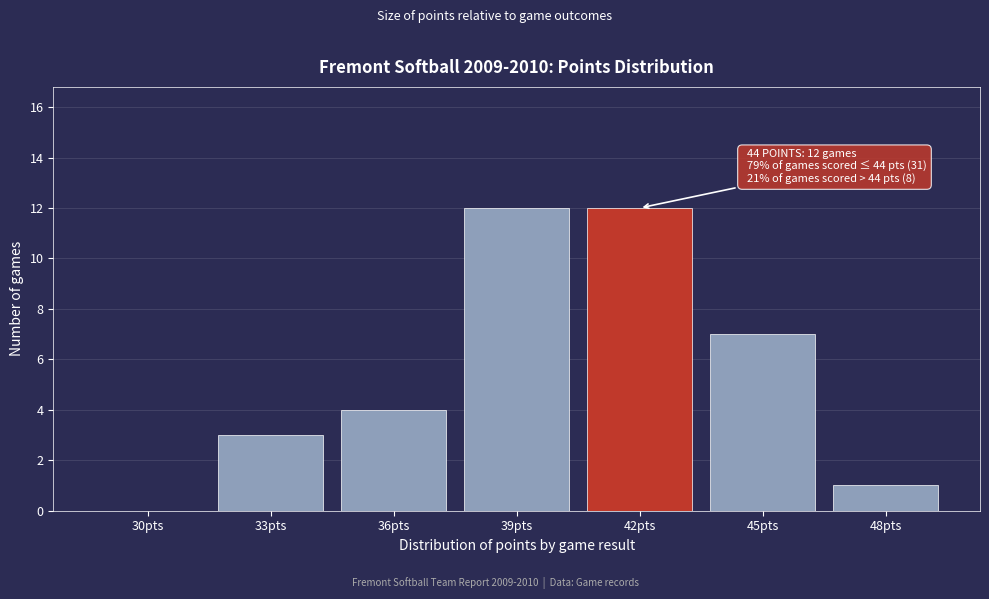

Reading left to right, transcribe all the data shown in this chart.

30pts=0	33pts=3	36pts=4	39pts=12	42pts=12	45pts=7	48pts=1